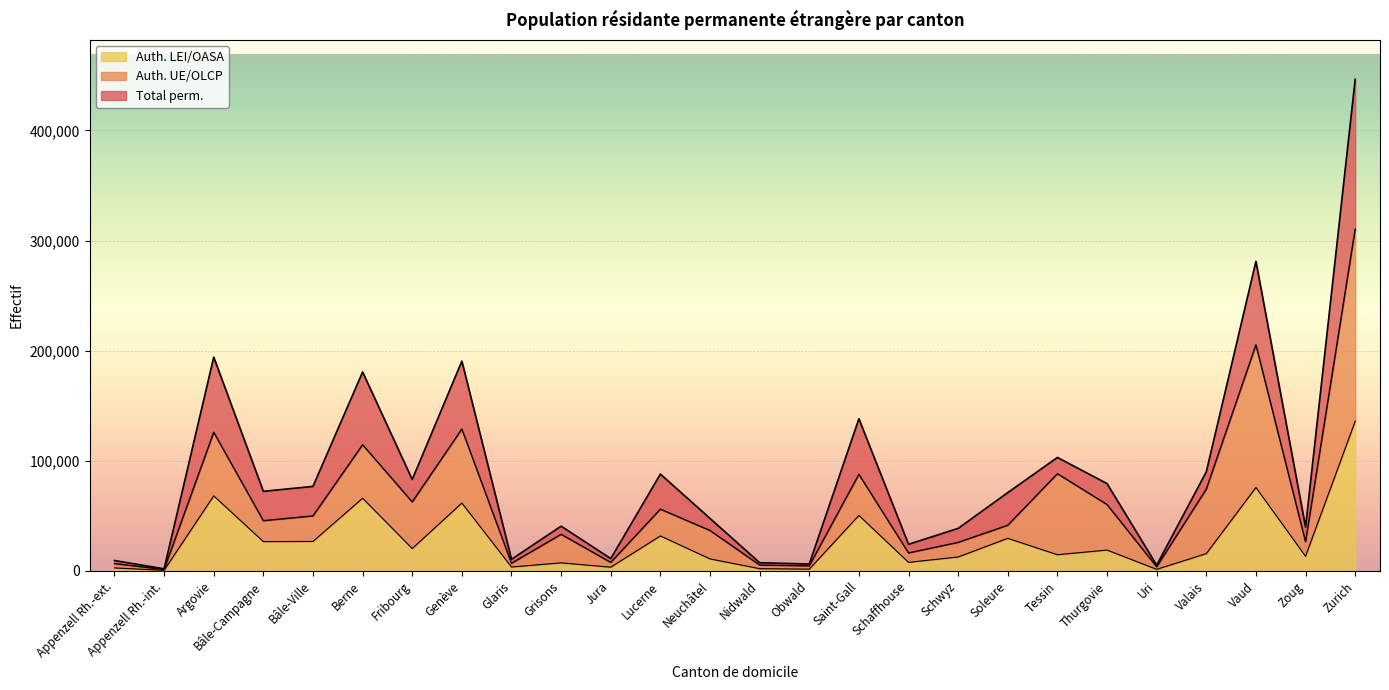

Between Glaris and Obwald, which series saw the biggest shift?

Total perm.